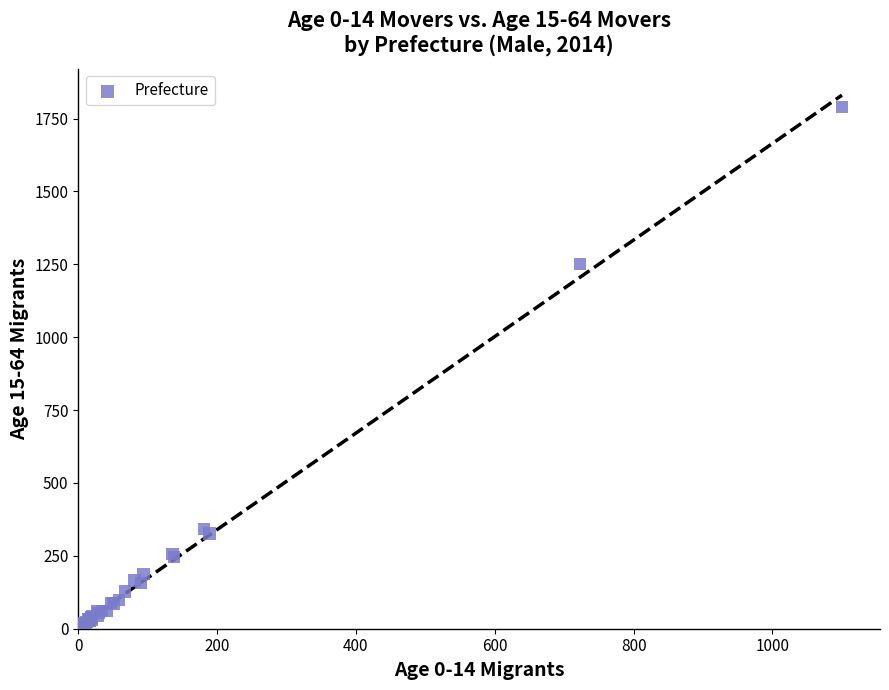

What Y value in the scatter plot is closest to 898?

1251